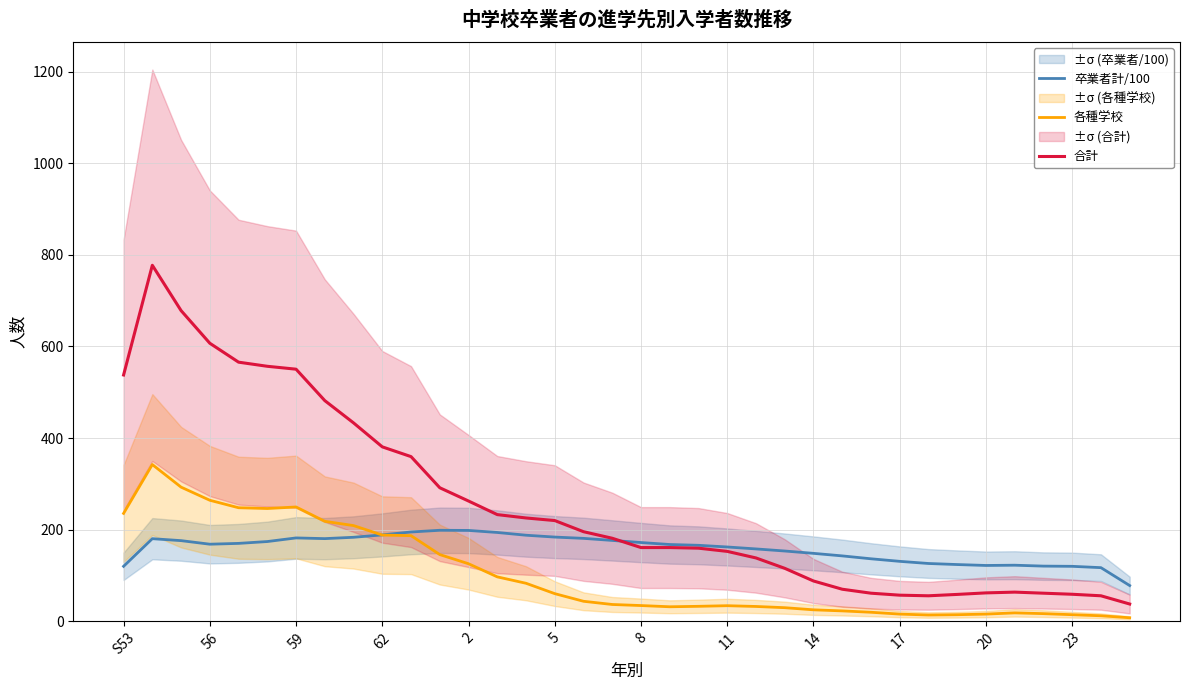

What is the maximum value for 卒業者計/100?

198.4